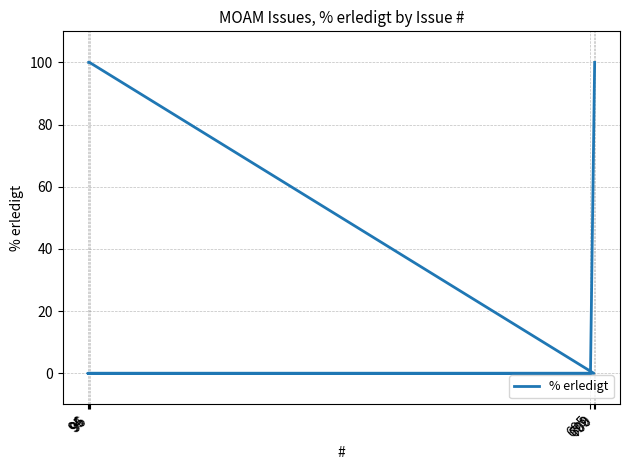

How many values are between 0 and 100?

6